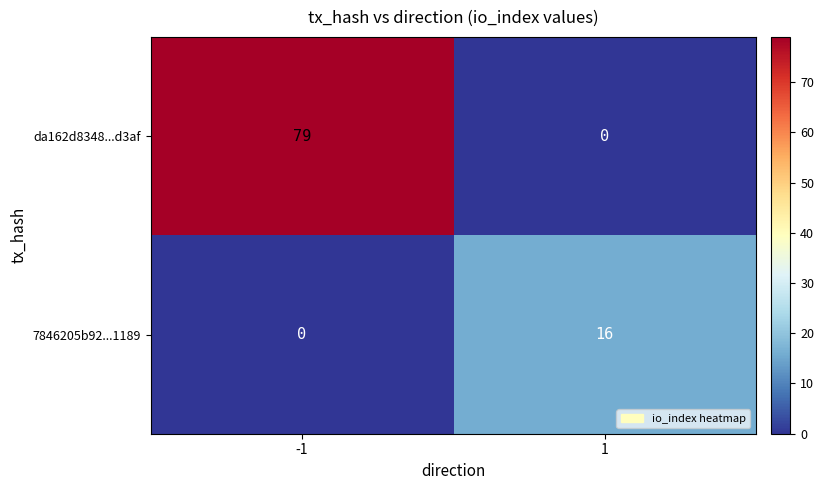

What value does the da162d8348...d3af series have at -1, to the nearest 5?

80